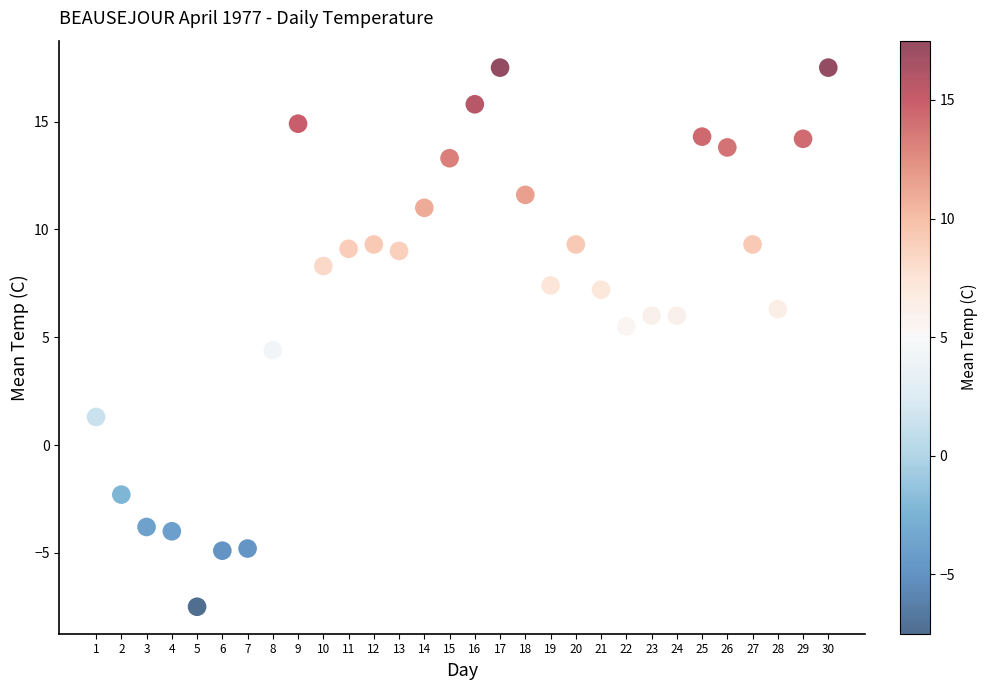

What is the range of Y values (max minus min)?

25.0